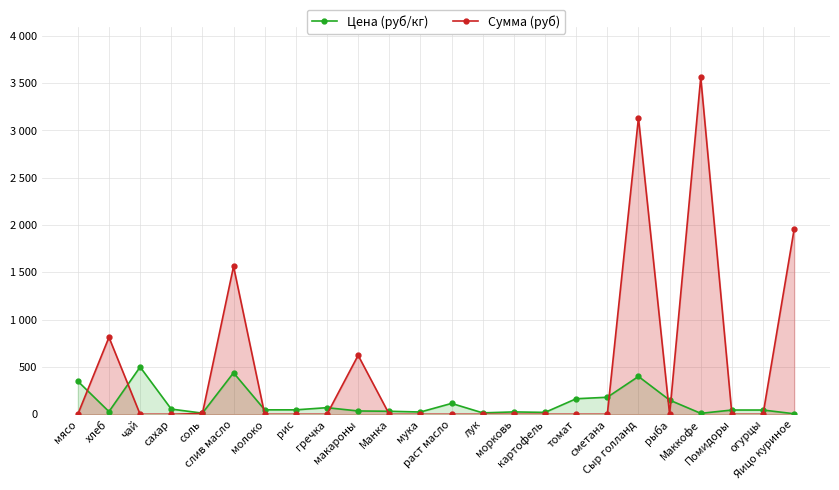

At which label does Сумма (руб) reach its peak?

Маккофе